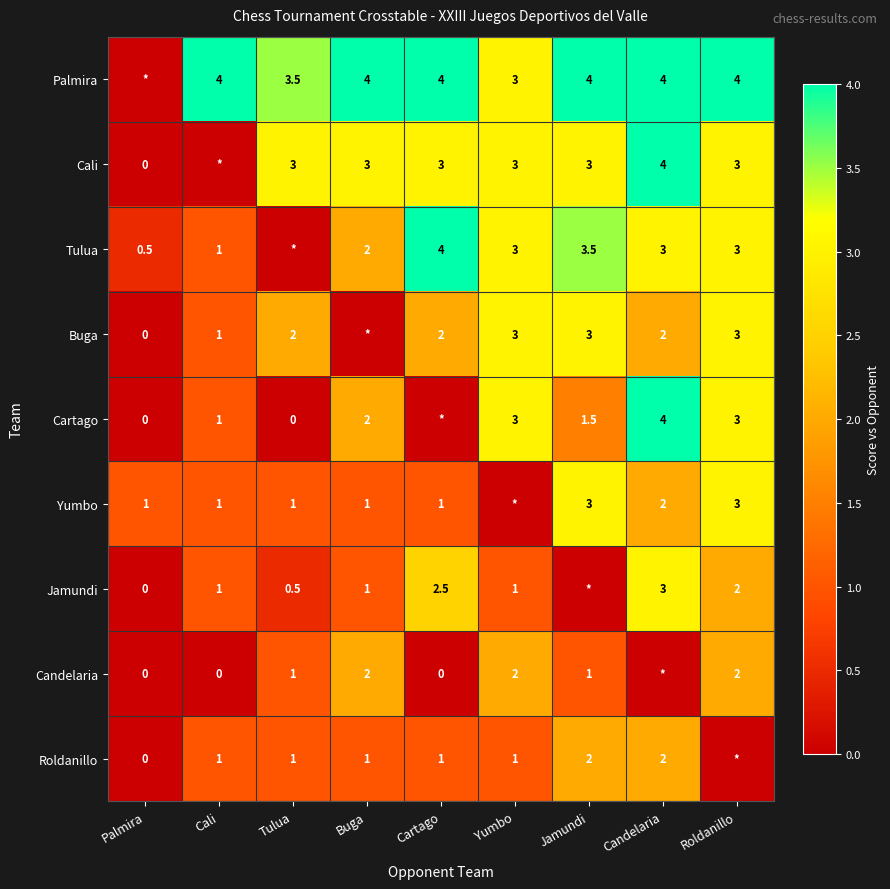

What is the sum of the Jamundi values at Cali and Candelaria?

4.0